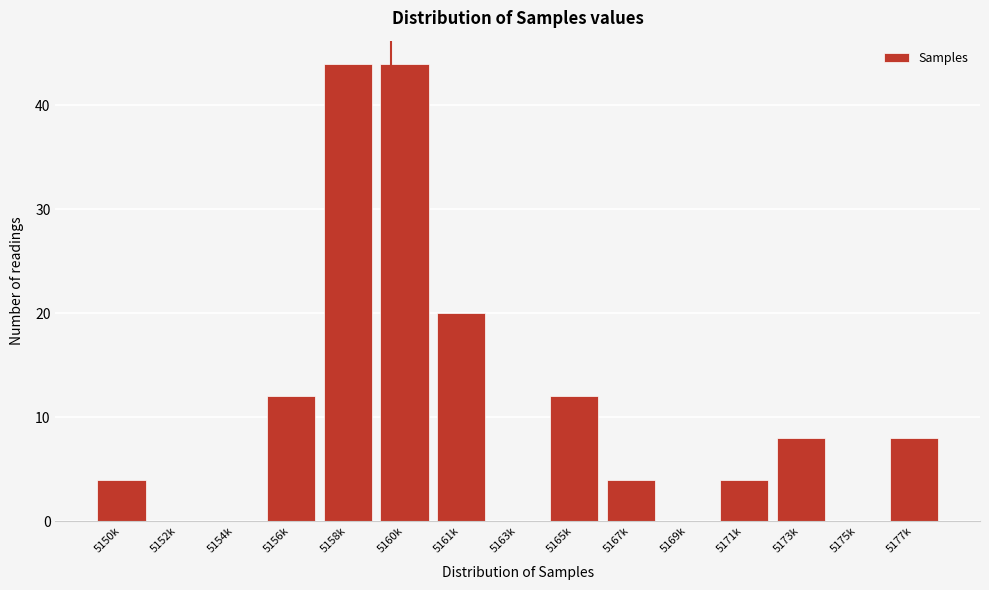

Reading right to left, extract all data points from this chart.

5177k=8	5175k=0	5173k=8	5171k=4	5169k=0	5167k=4	5165k=12	5163k=0	5161k=20	5160k=44	5158k=44	5156k=12	5154k=0	5152k=0	5150k=4